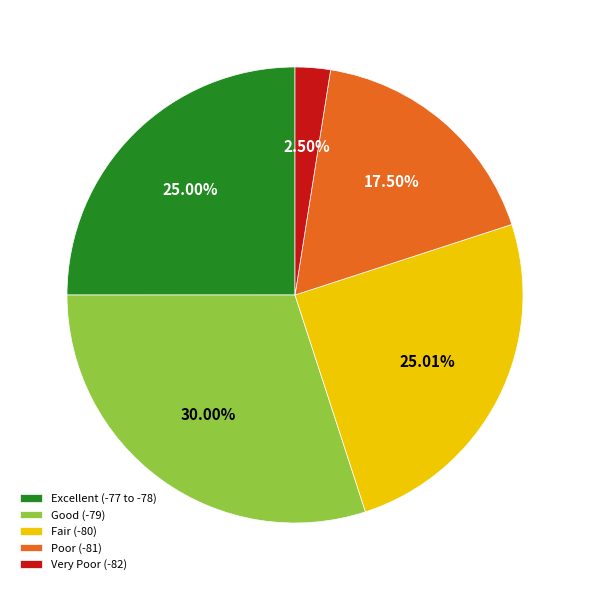

Count the number of slices in the pie.

5